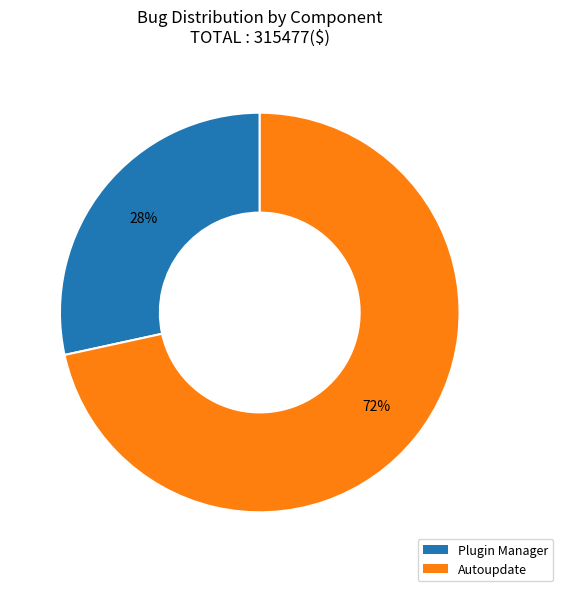

Does any single category account for the majority?

Yes